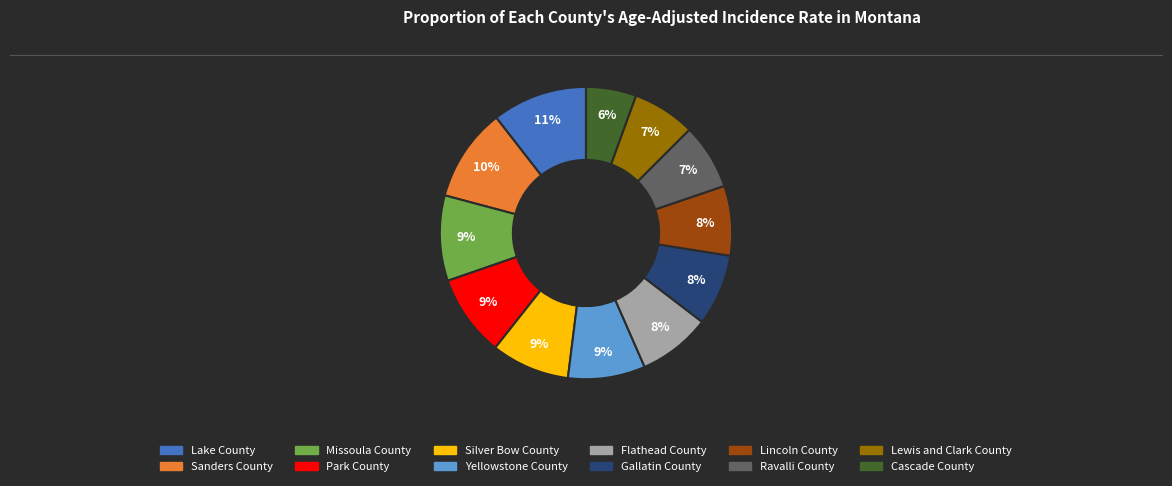

Count the number of slices in the pie.

12